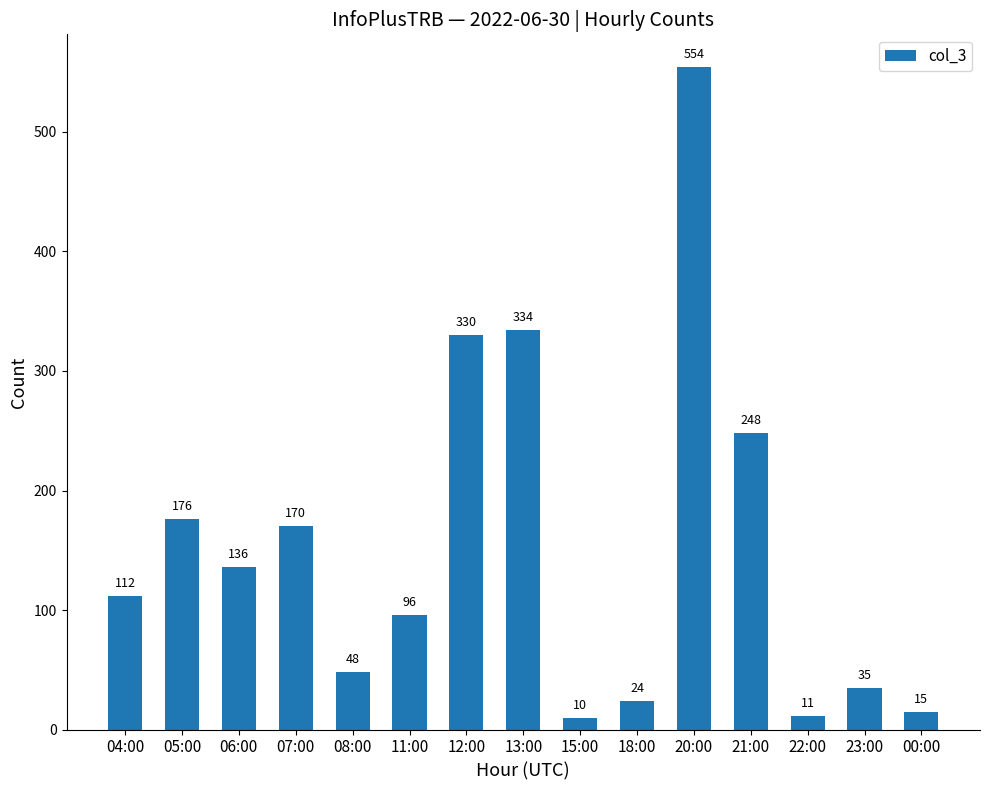

How many data points does each series have?

15